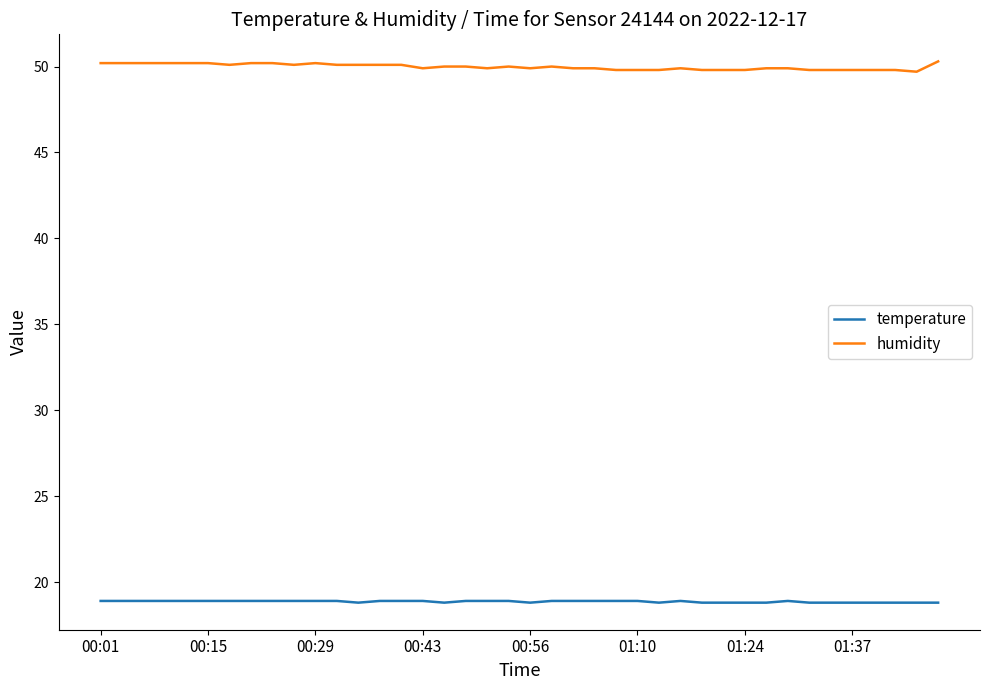

Which series has the largest total across all categories?

humidity